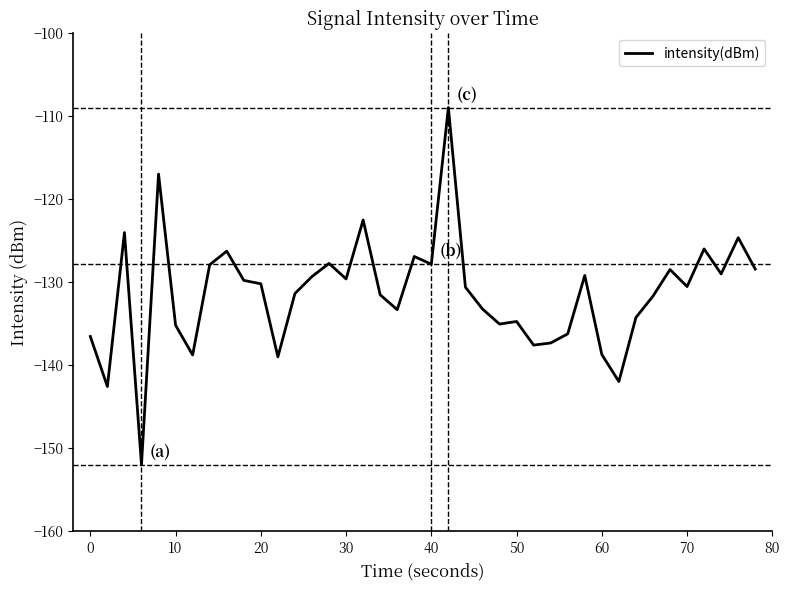

Count the number of categories in the chart.

40